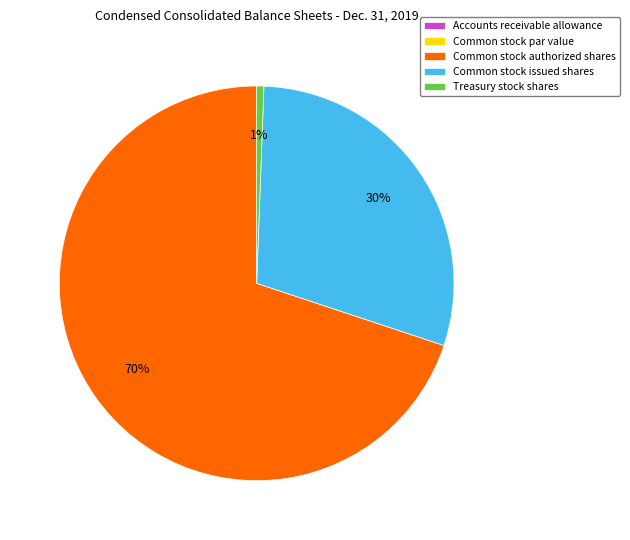

Is it true that Common stock authorized shares is 70% of the pie?

True